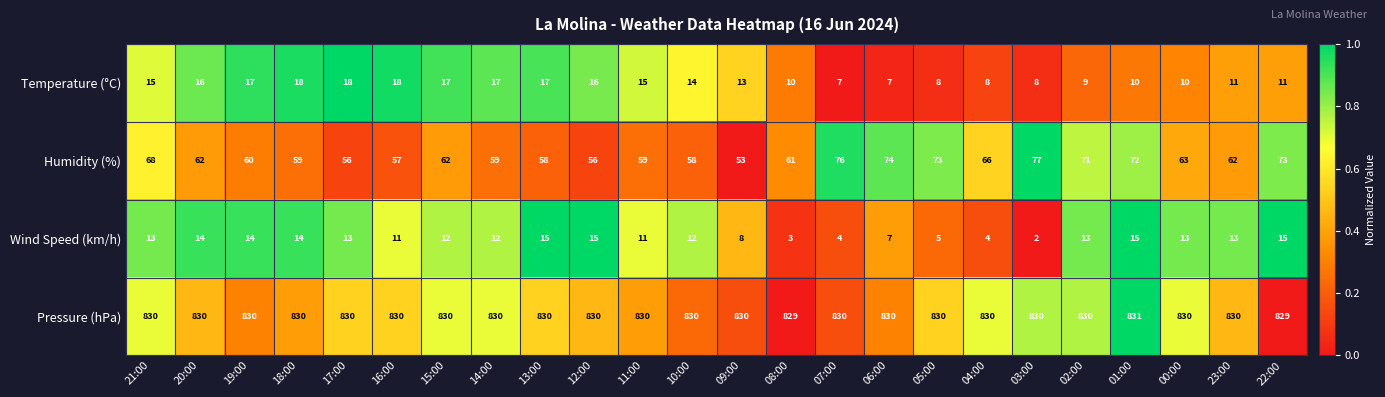

What is the total value across all series at 03:00?

917